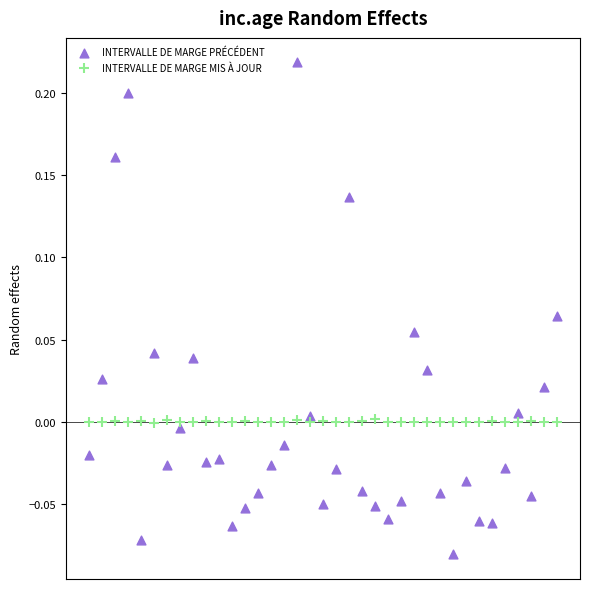

Across all data points, what is the range of Y values (max minus min)?

0.3